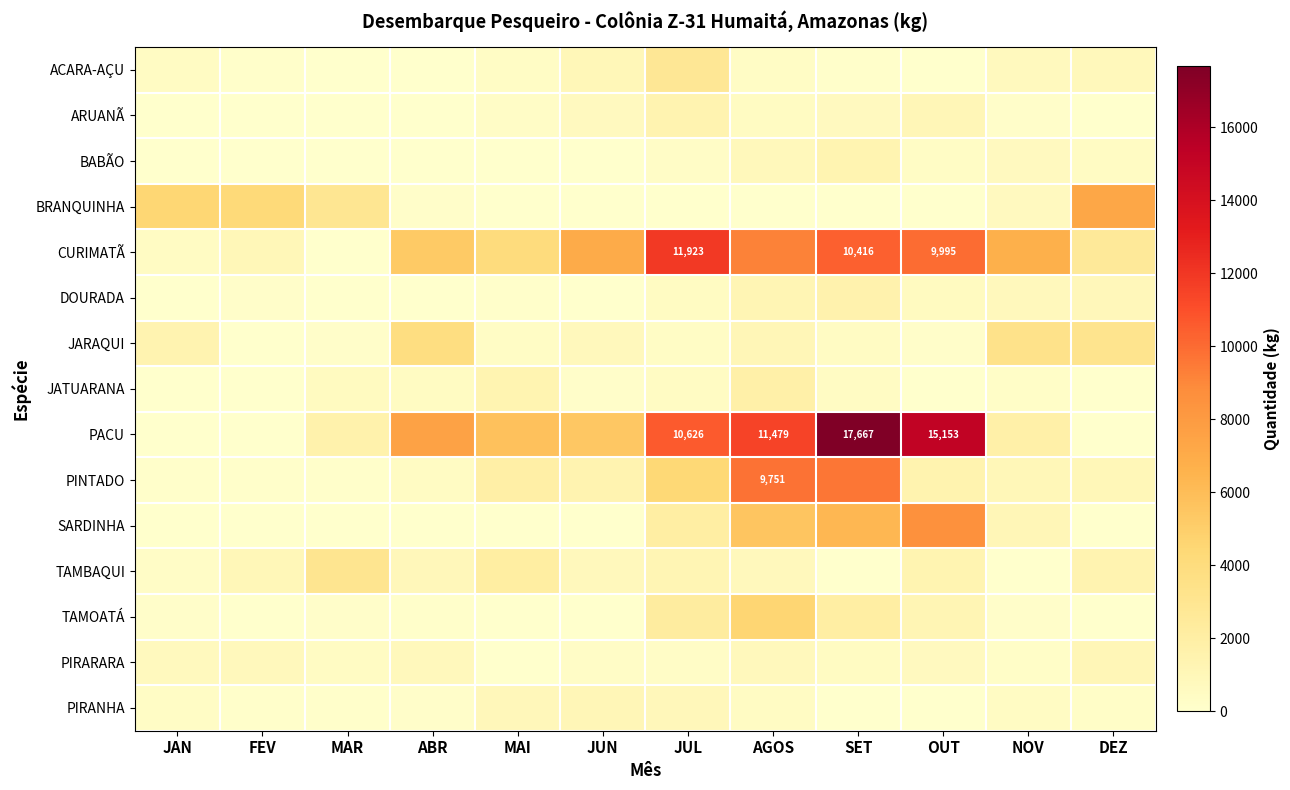

The BABÃO series shows 24 at ABR. True or false?

False